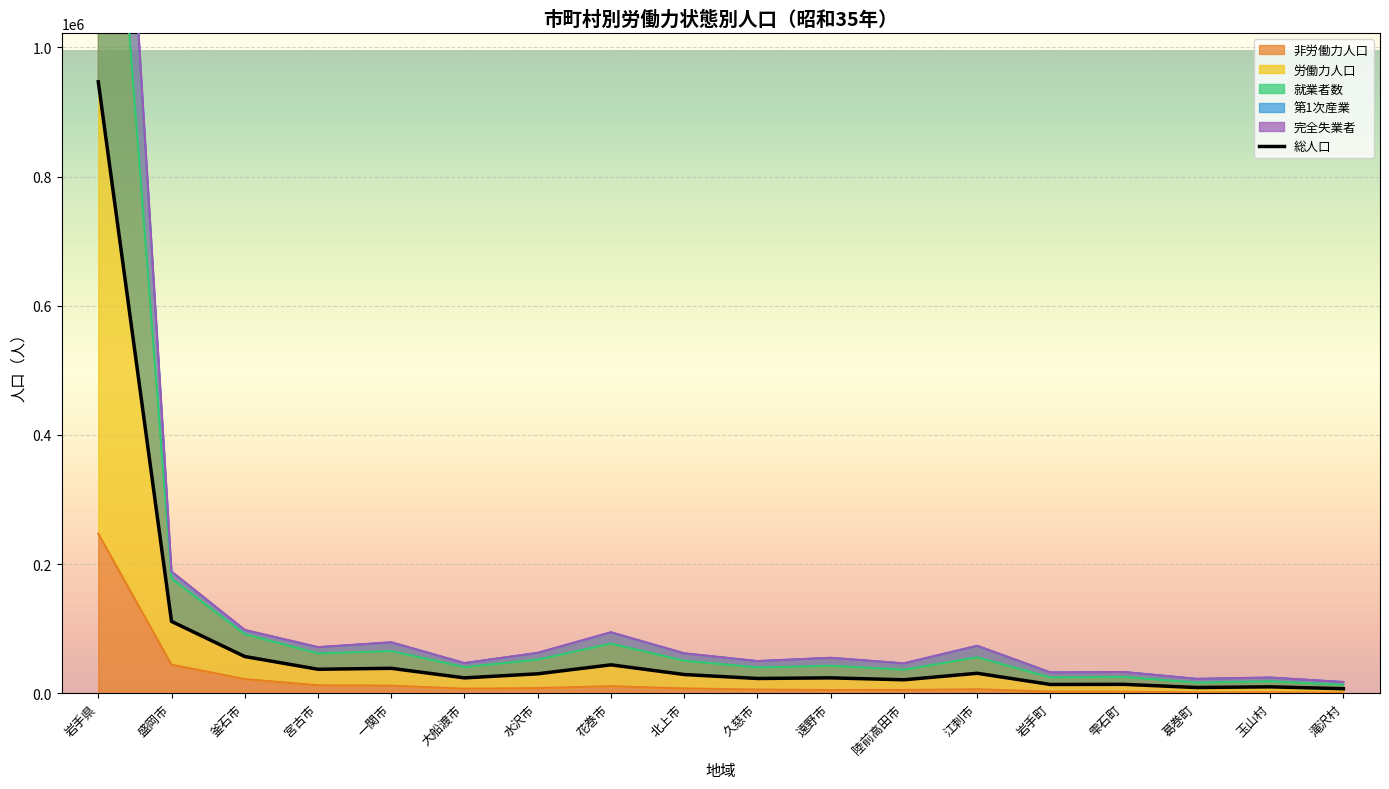

Which series changed the most between 雫石町 and 葛巻町?

就業者数